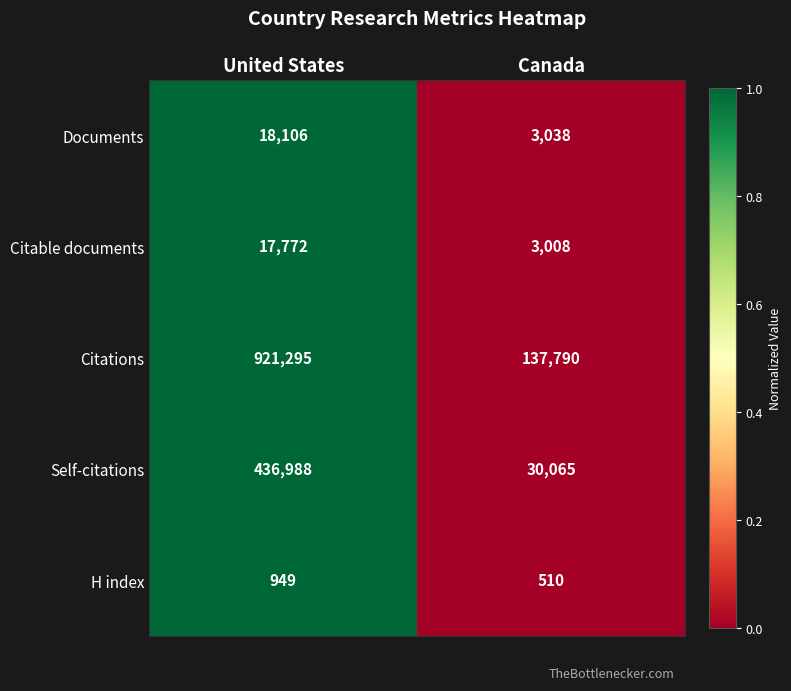

Which category has the lowest value in the Citable documents series?

Canada